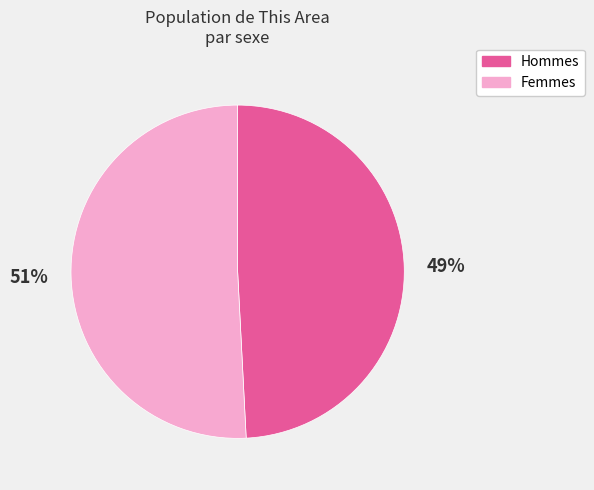

How many segments does this pie chart have?

2